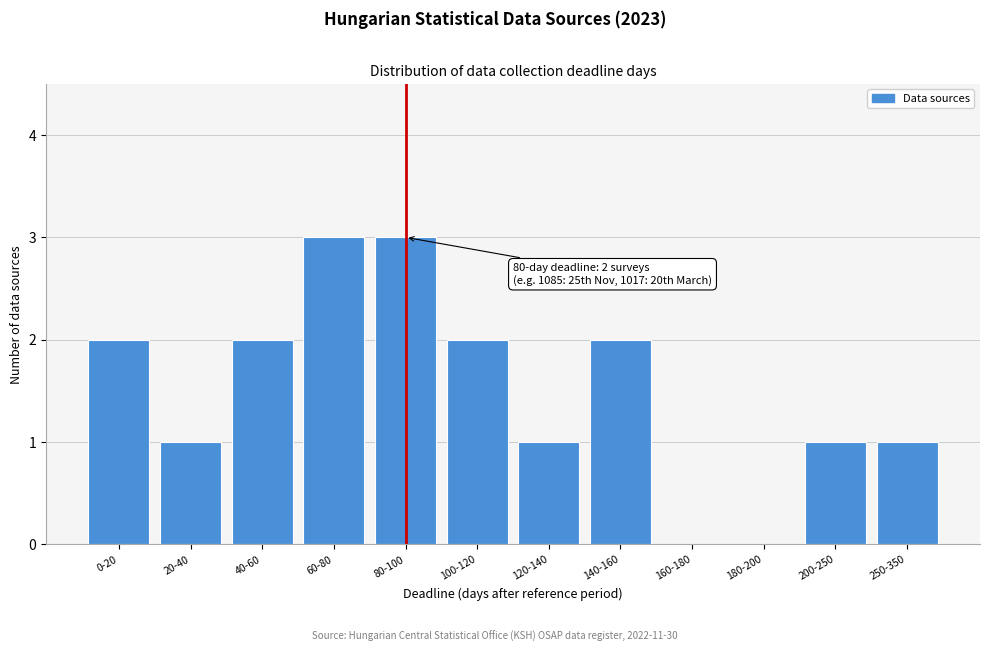

Reading right to left, extract all data points from this chart.

250-350=1	200-250=1	180-200=0	160-180=0	140-160=2	120-140=1	100-120=2	80-100=3	60-80=3	40-60=2	20-40=1	0-20=2